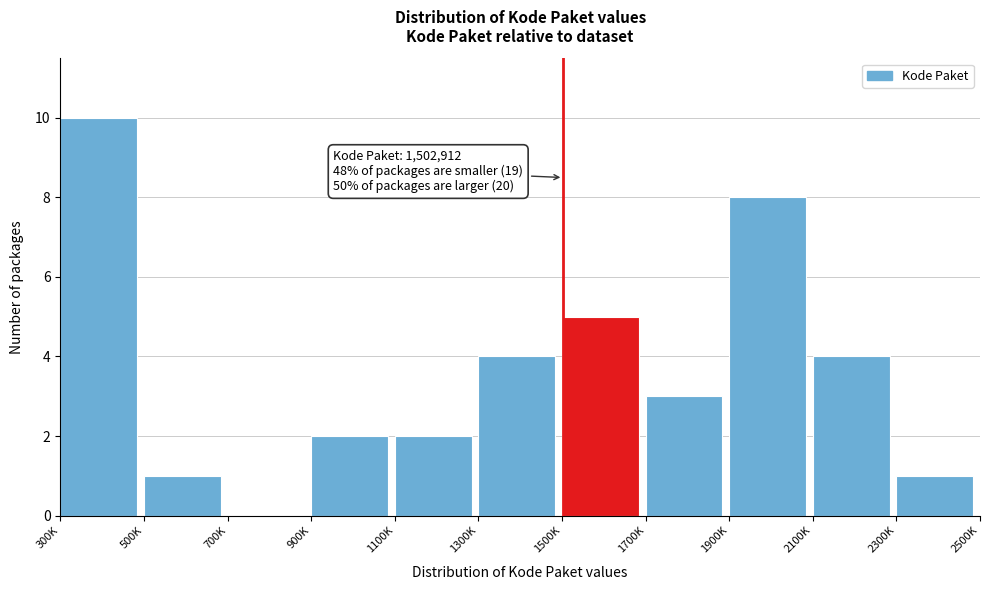

Reading right to left, extract all data points from this chart.

2300K=1	2100K=4	1900K=8	1700K=3	1500K=5	1300K=4	1100K=2	900K=2	700K=0	500K=1	300K=10